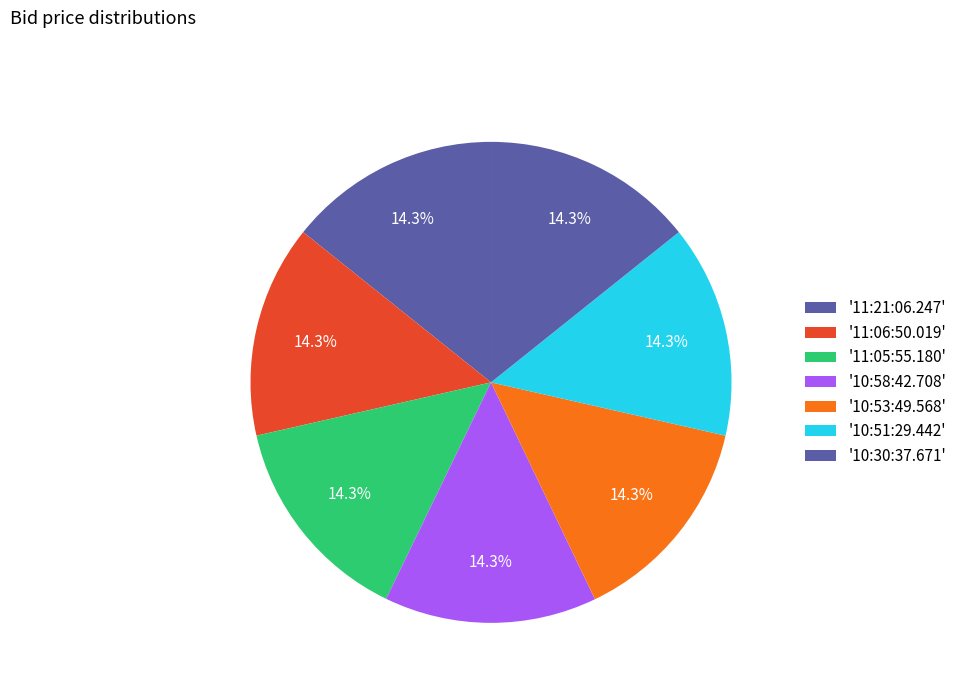

Count the number of slices in the pie.

7